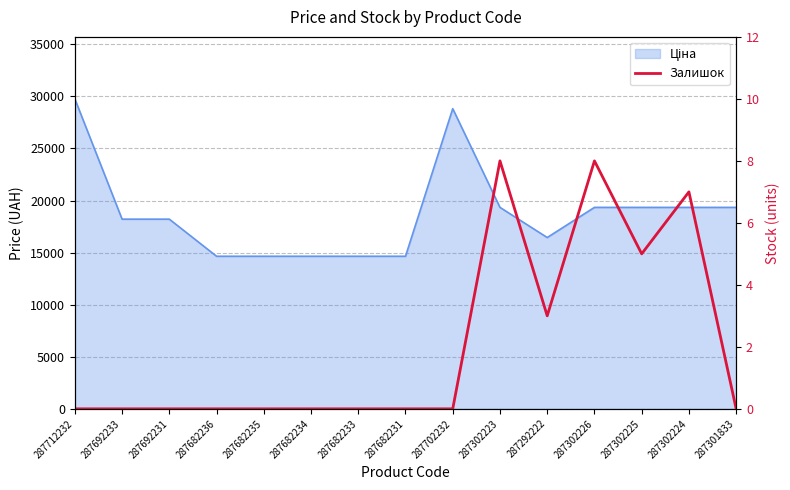

At which category does the chart reach its minimum across all series?

287712232